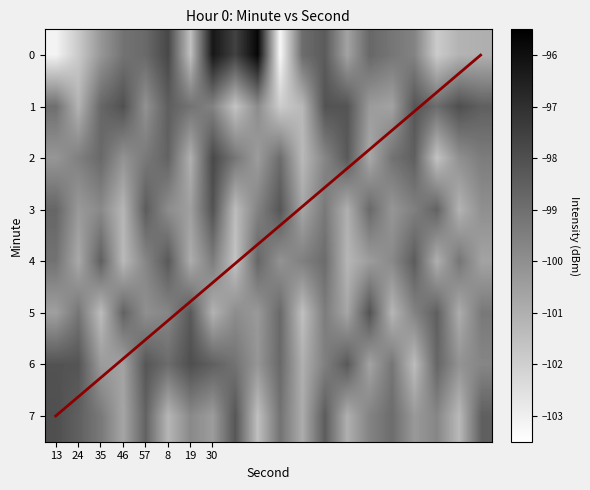

What is the difference between the second highest and minimum values in the 5 series?

3.2